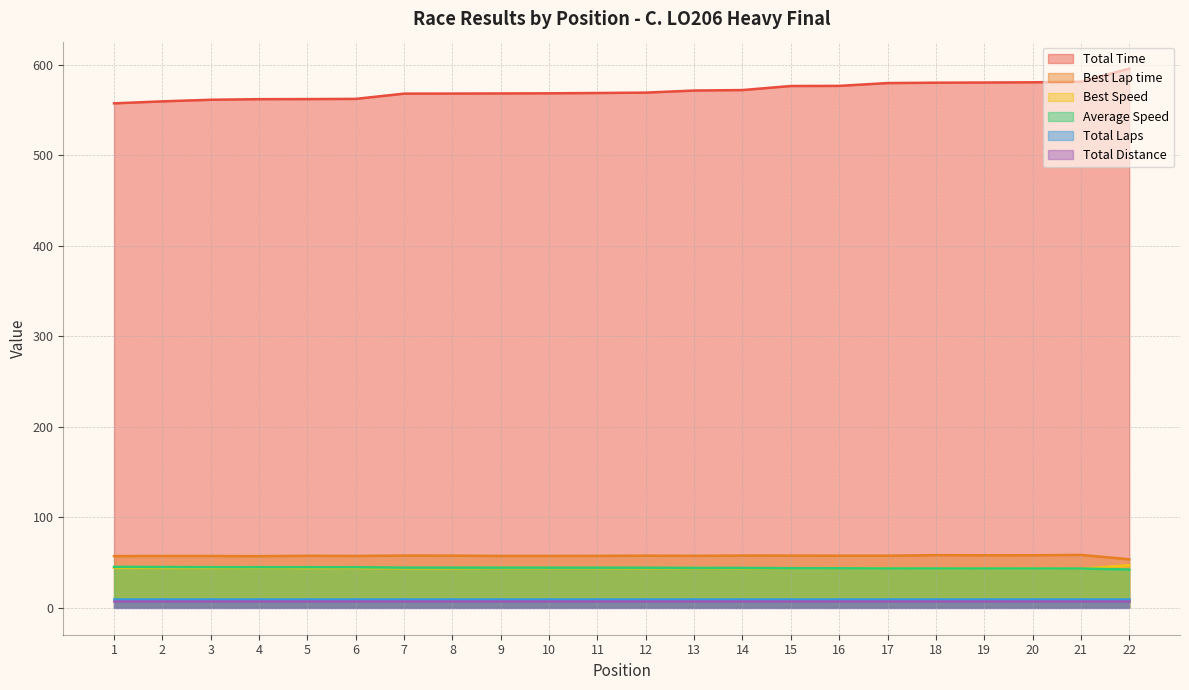

What are all the series names shown in the legend?

Total Time, Best Lap time, Best Speed, Average Speed, Total Laps, Total Distance